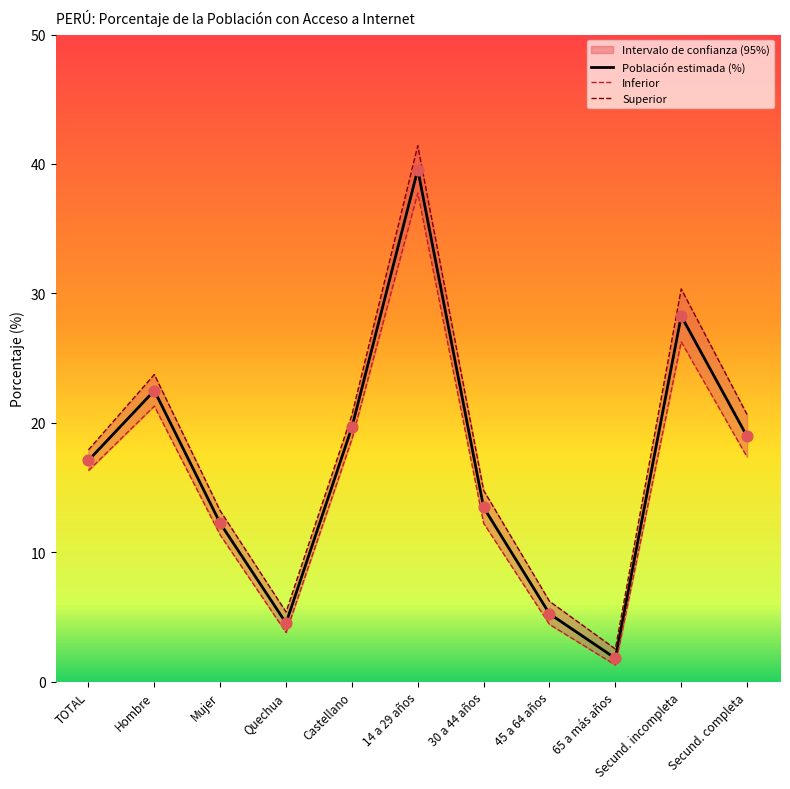

Is the value of Población estimada (%) at Mujer greater than the value of Superior at 45 a 64 años?

Yes